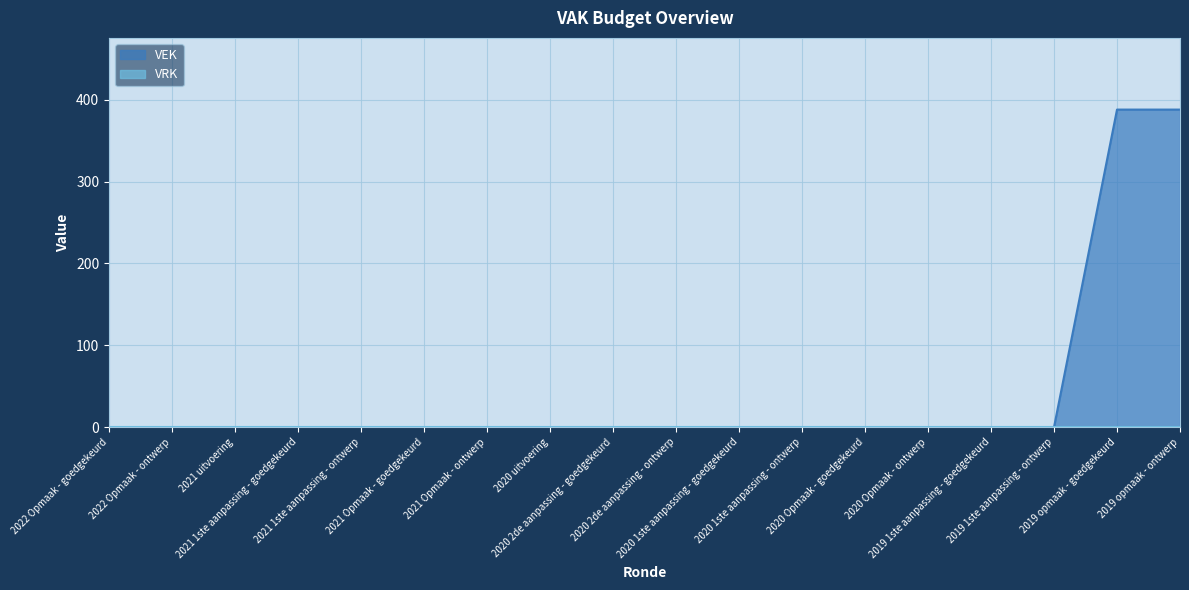

Rank the categories by value from lowest to highest.

2022 Opmaak - goedgekeurd, 2022 Opmaak - ontwerp, 2021 uitvoering, 2021 1ste aanpassing - goedgekeurd, 2021 1ste aanpassing - ontwerp, 2021 Opmaak - goedgekeurd, 2021 Opmaak - ontwerp, 2020 uitvoering, 2020 2de aanpassing - goedgekeurd, 2020 2de aanpassing - ontwerp, 2020 1ste aanpassing - goedgekeurd, 2020 1ste aanpassing - ontwerp, 2020 Opmaak - goedgekeurd, 2020 Opmaak - ontwerp, 2019 1ste aanpassing - goedgekeurd, 2019 1ste aanpassing - ontwerp, 2019 opmaak - goedgekeurd, 2019 opmaak - ontwerp